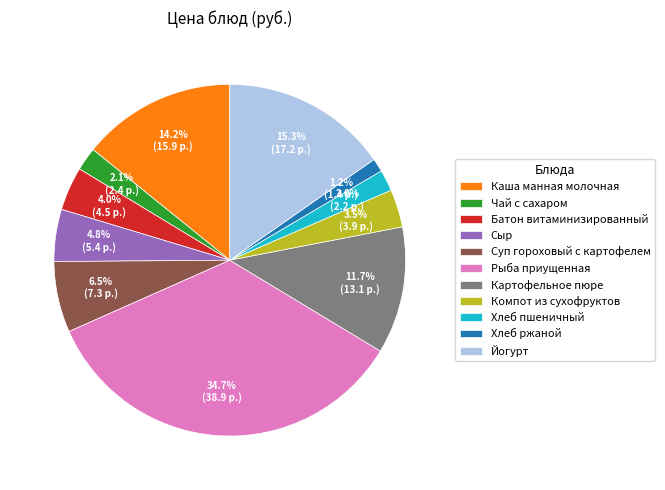

Is there any slice that represents more than half of the pie?

No